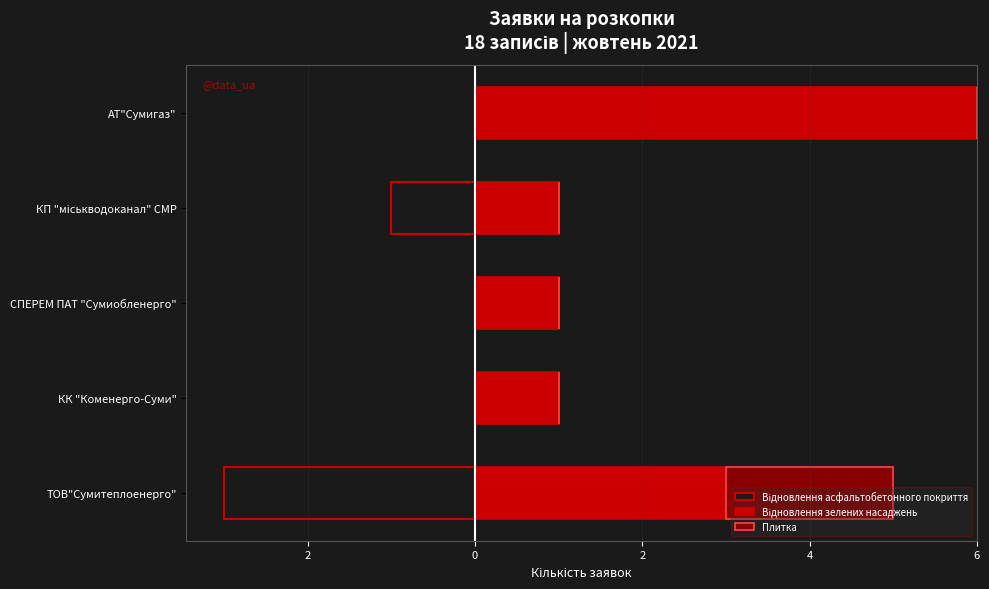

What are all the series names shown in the legend?

Відновлення асфальтобетонного покриття, Відновлення зелених насаджень, Плитка